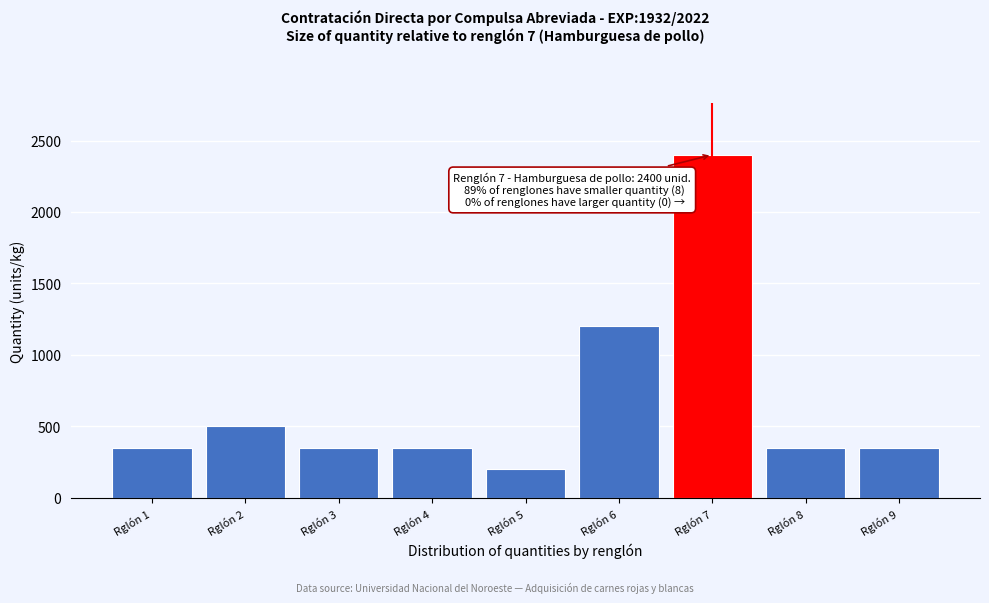

Reading right to left, list all the values displayed in this chart.

350	350	2400	1200	200	350	350	500	350